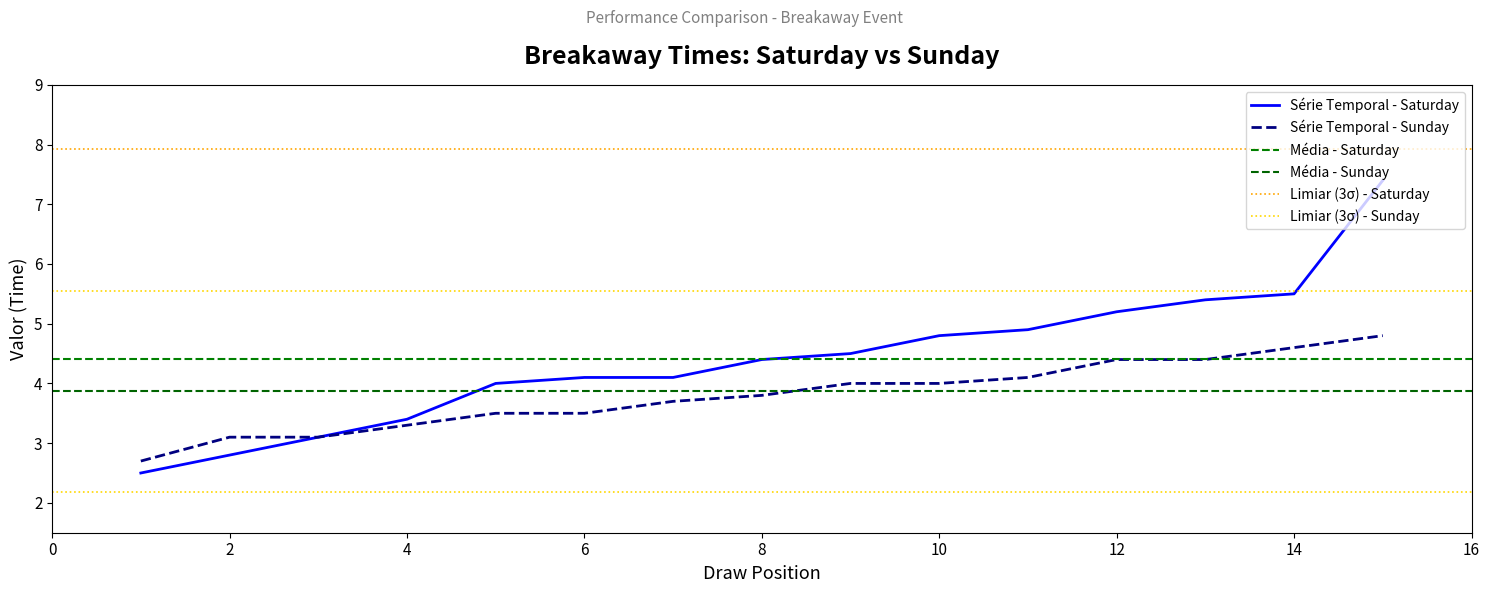

Which has a higher value, 9 or 15?

15